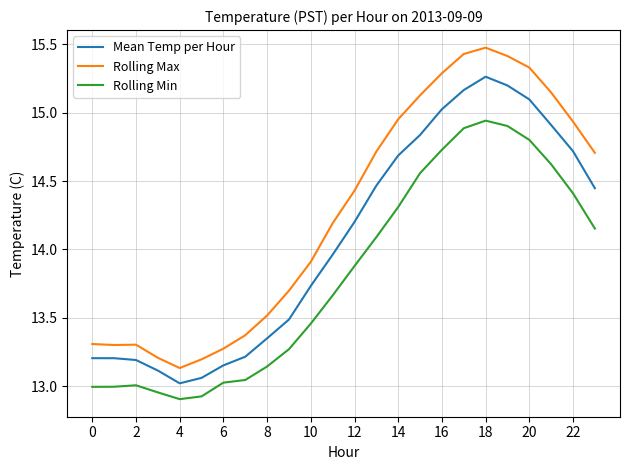

True or false: Rolling Max and Rolling Min cross at least once.

False